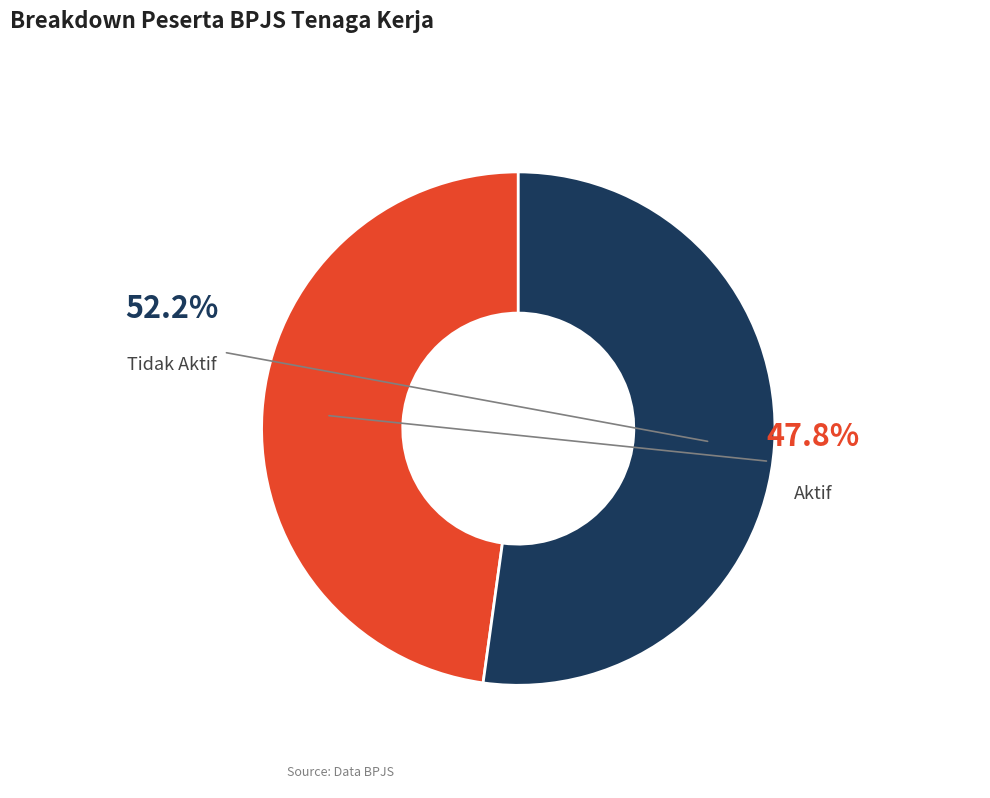

Count the number of slices in the pie.

2